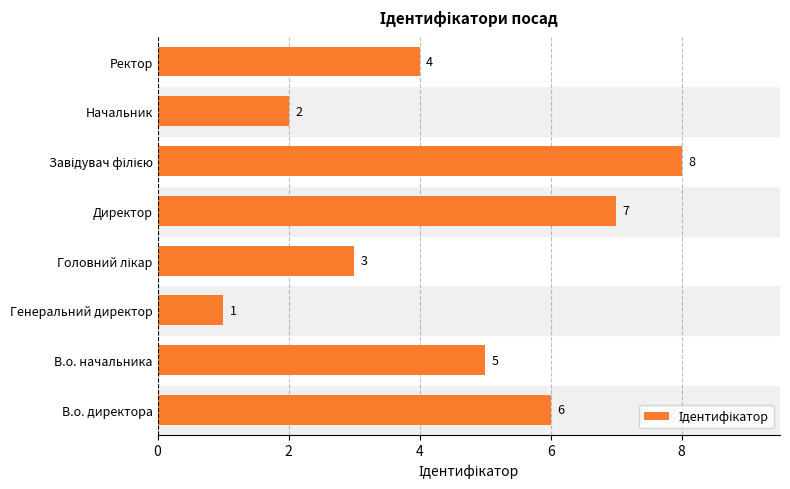

Reading top to bottom, extract all data points from this chart.

4	2	8	7	3	1	5	6